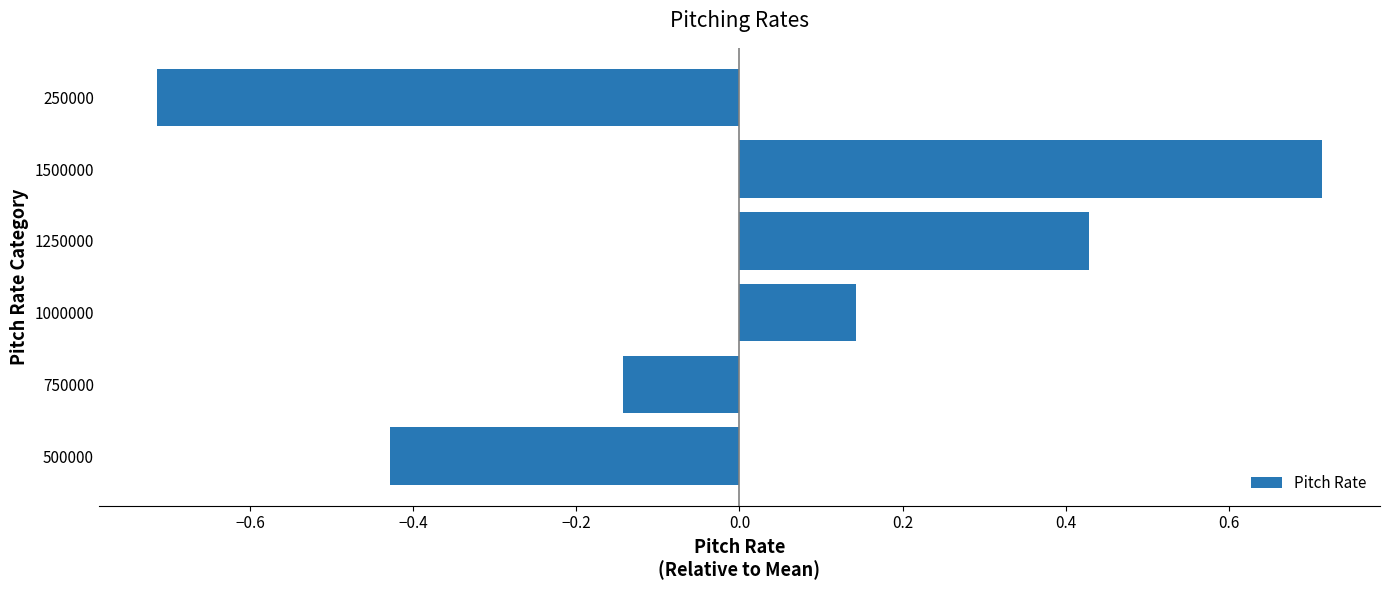

List the labels in order of value, largest first.

1500000, 1250000, 1000000, 750000, 500000, 250000